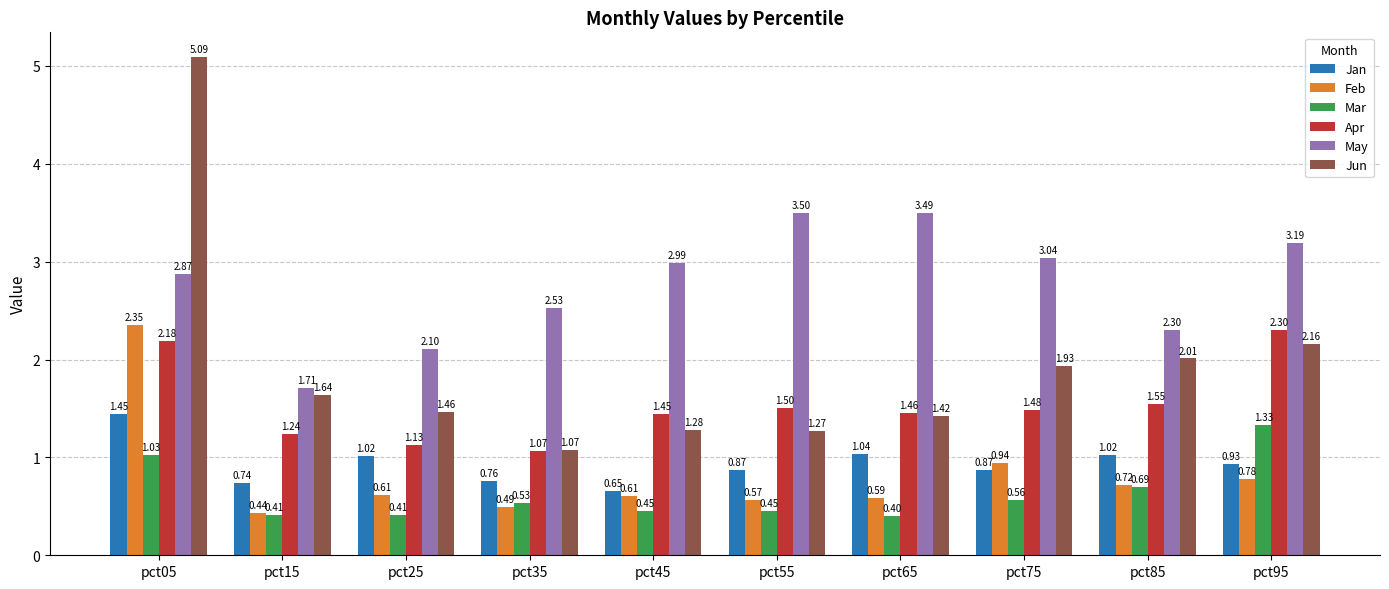

Which series changed the most between pct75 and pct85?

May